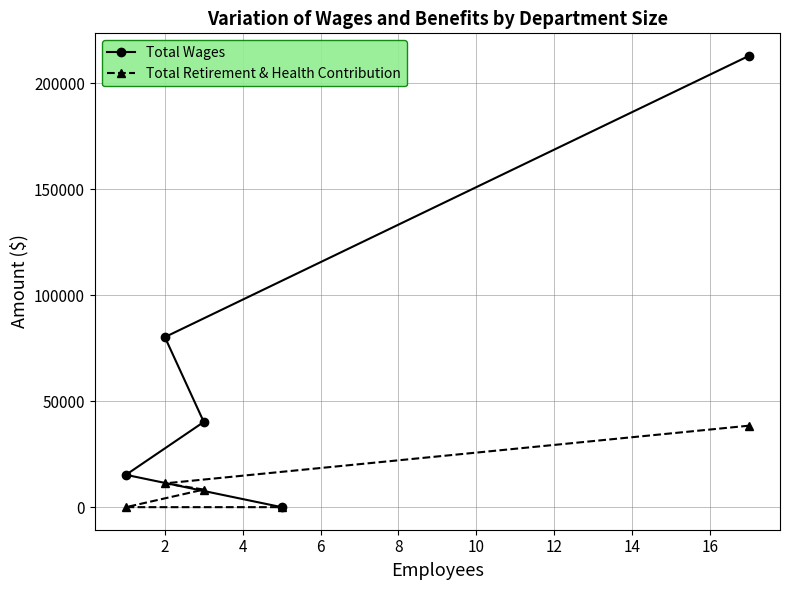

Rank the series by their average value, from highest to lowest.

Total Wages, Total Retirement & Health Contribution